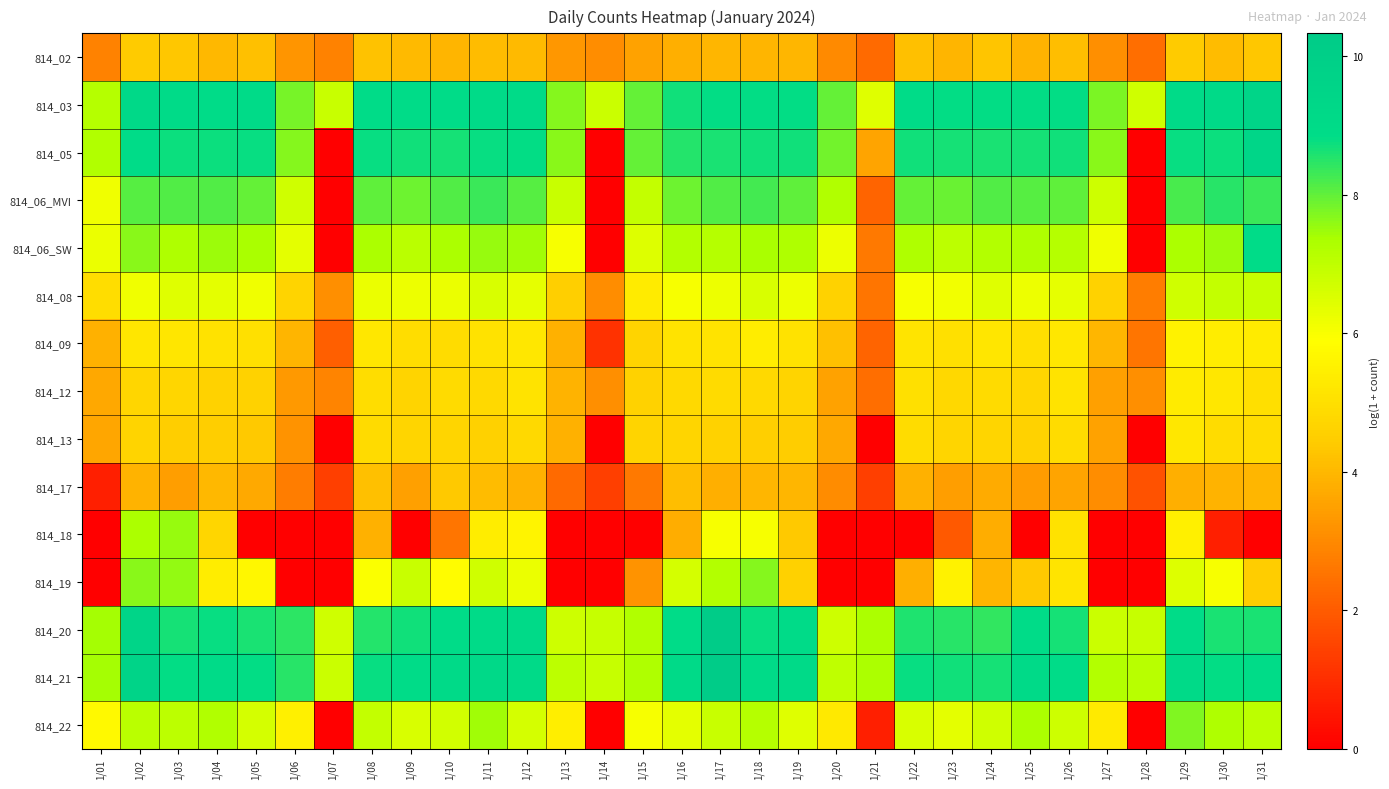

At which category is the sum across all series the highest?

1/02